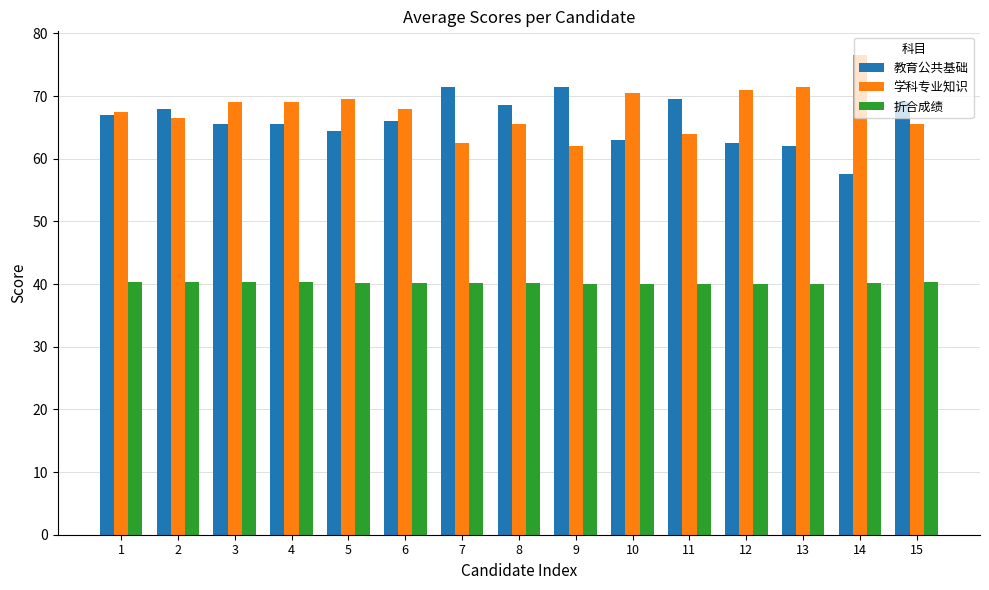

Which series has the largest total across all categories?

学科专业知识